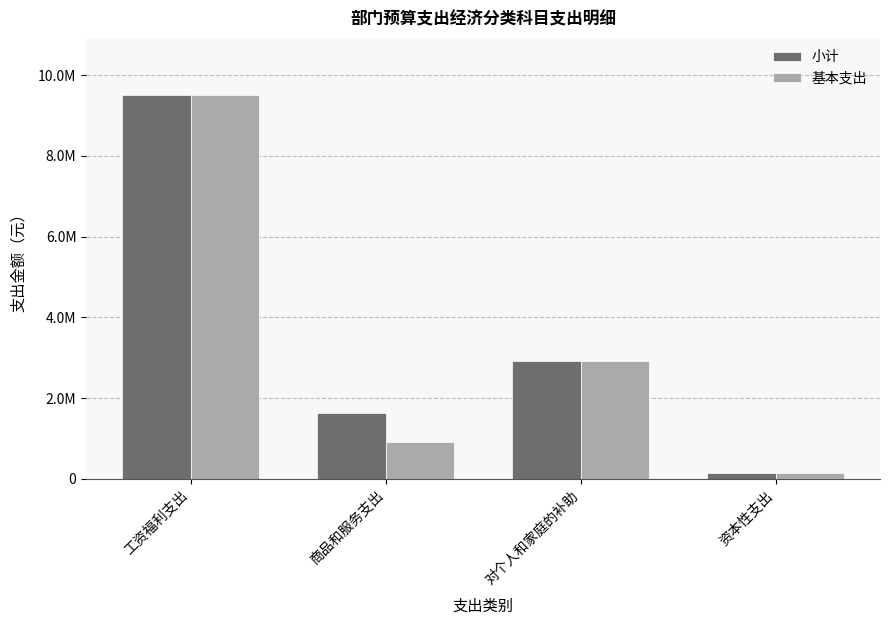

What is the total value across all series at 资本性支出?

304200.0